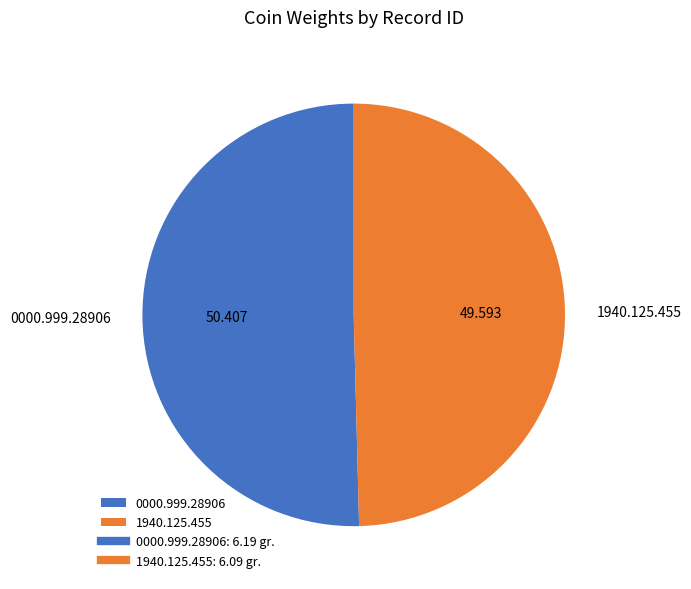

Which slice is the largest?

0000.999.28906